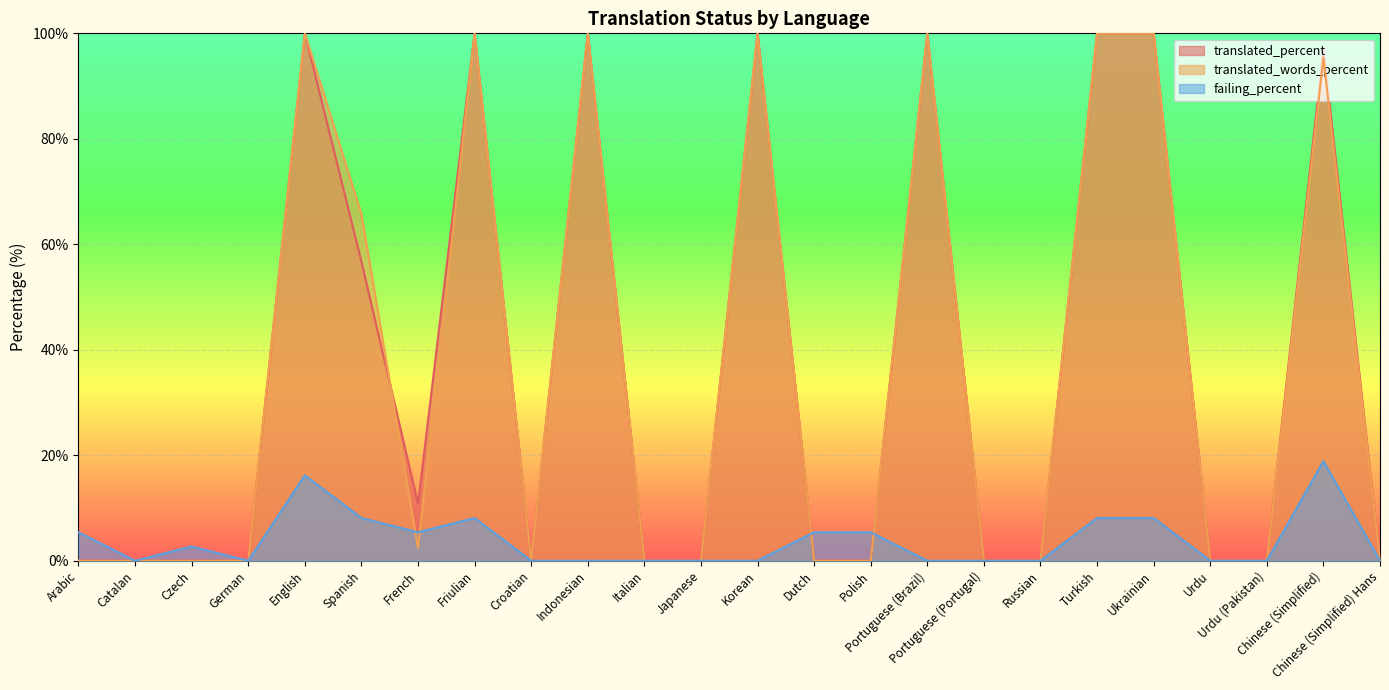

How many positive values does the failing_percent series have?

11